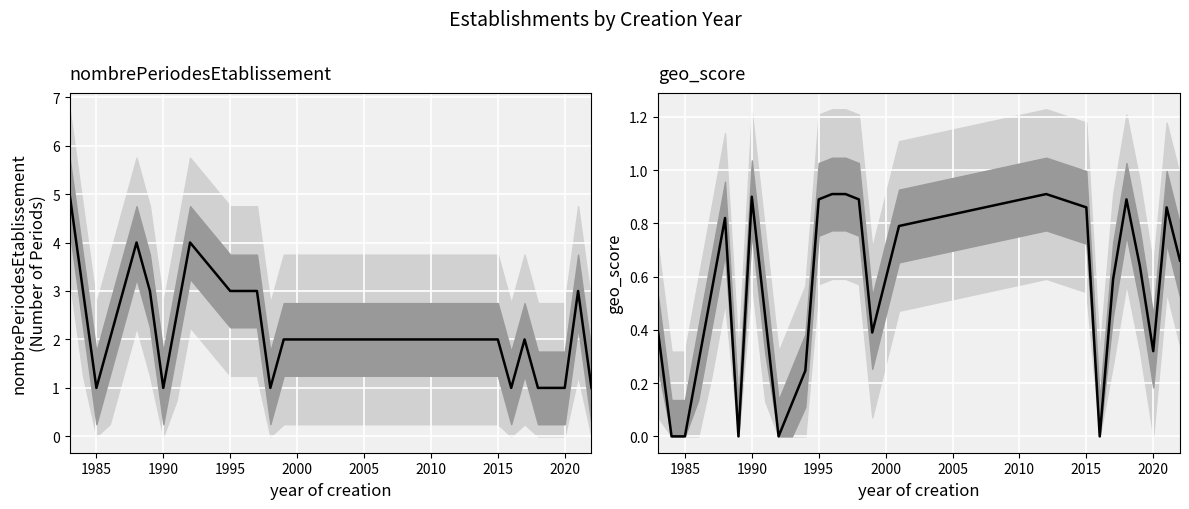

What is the value of the 37th point from the left?

0.6